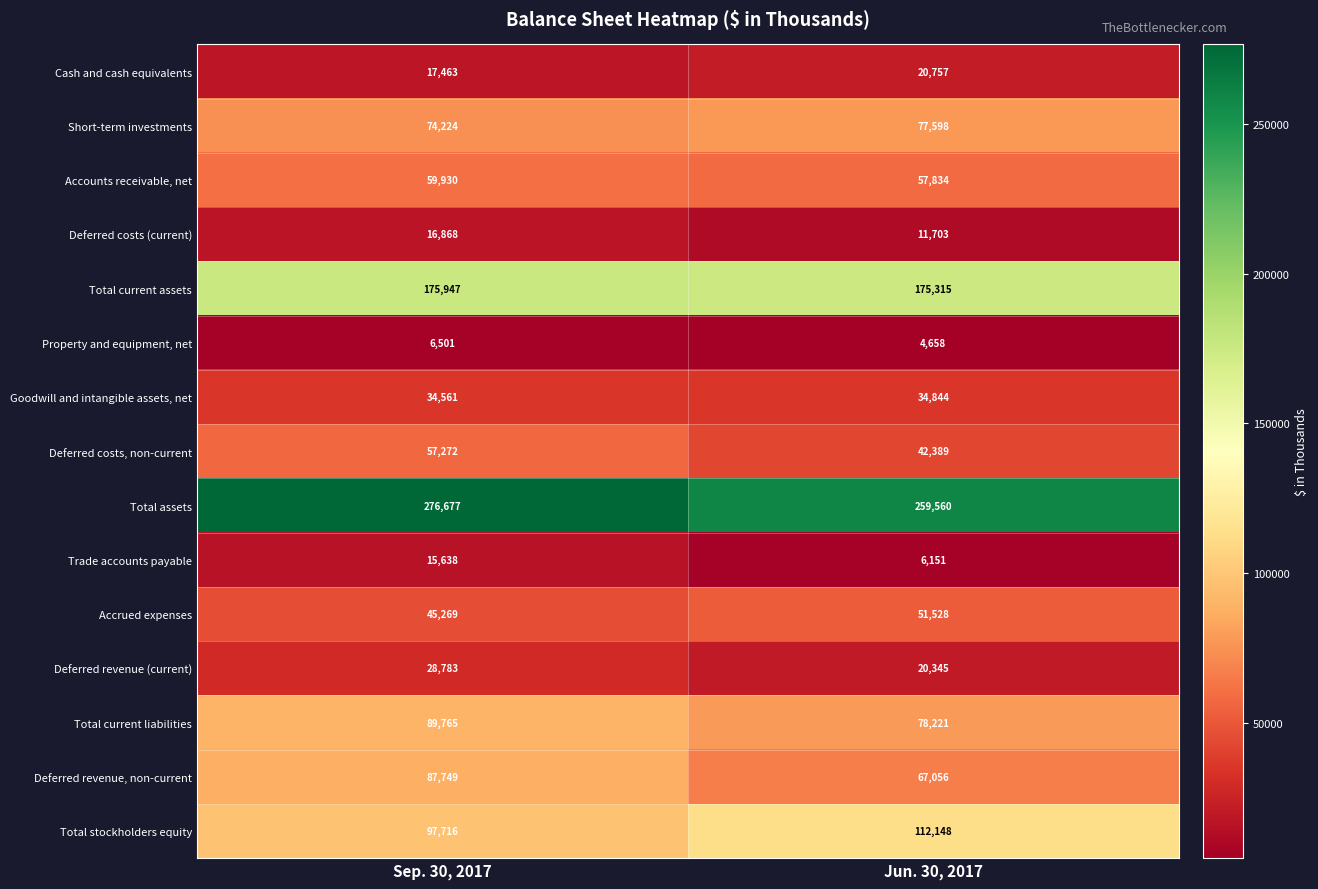

What is the sum of the Total stockholders equity values at Sep. 30, 2017 and Jun. 30, 2017?

209864